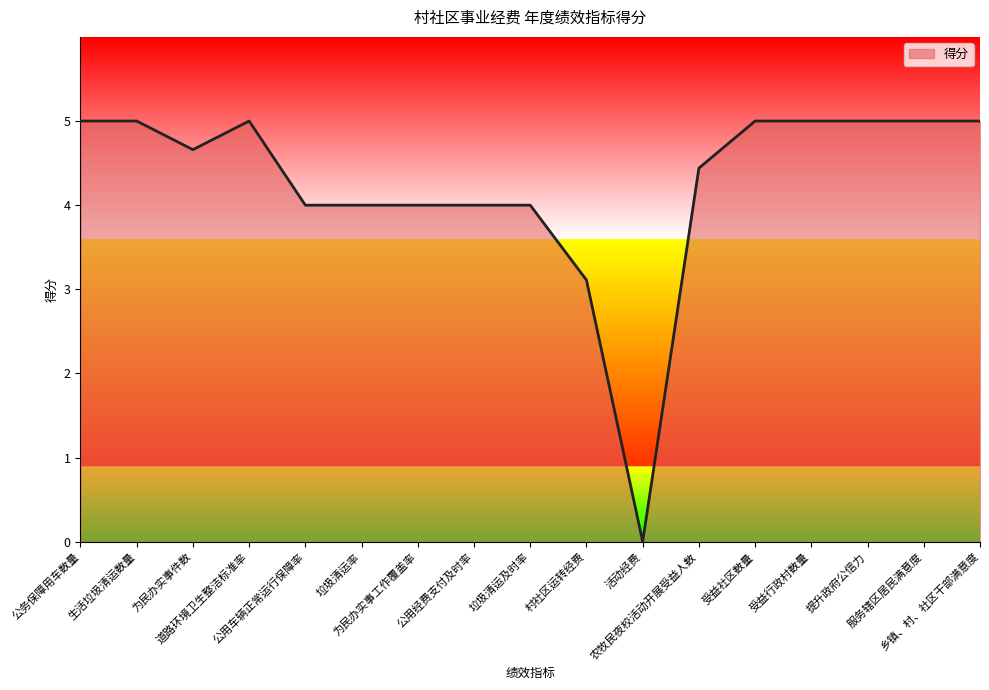

How many lines are shown in the chart?

1